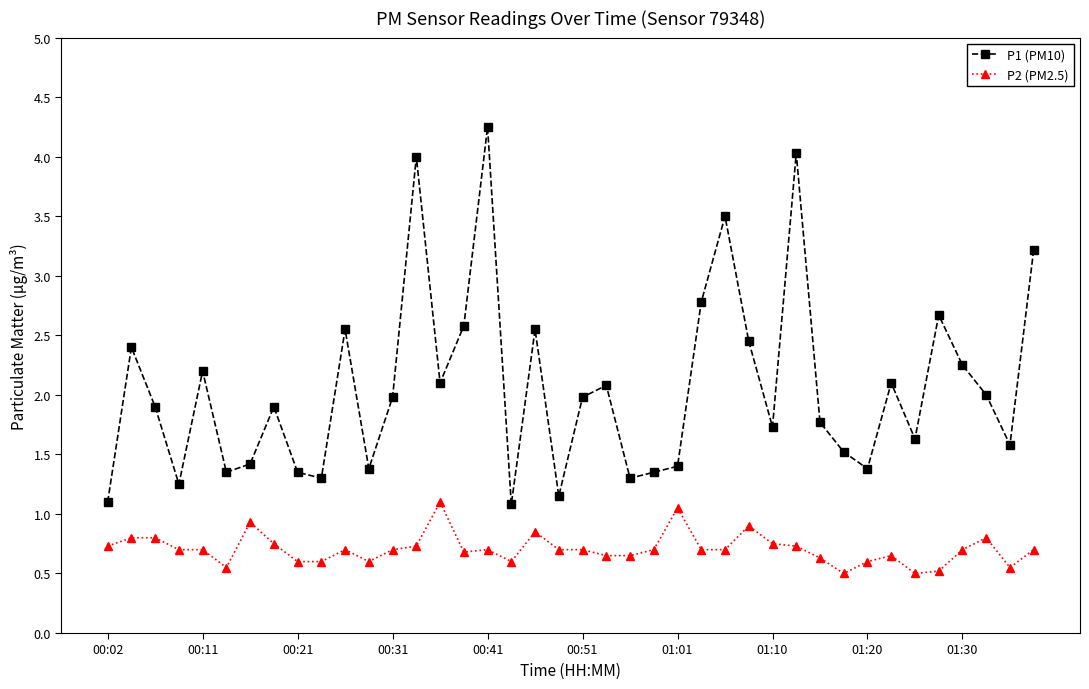

How many lines are shown in the chart?

2